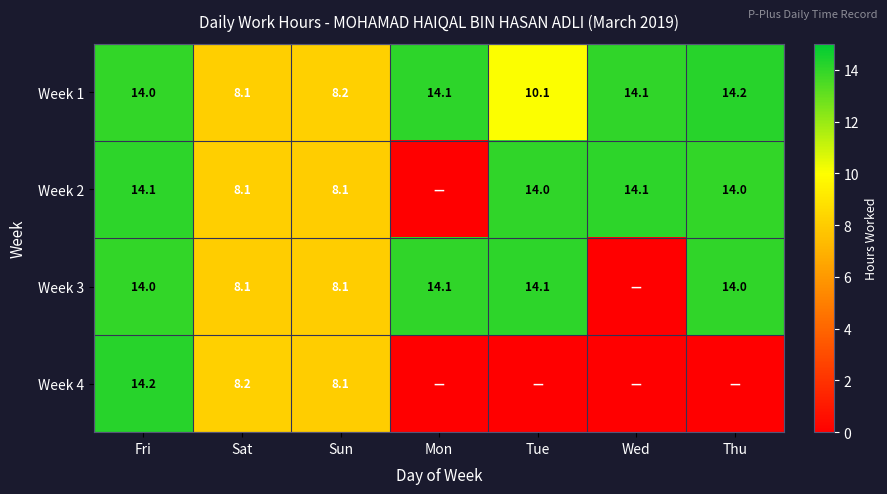

What is the total value across all series at Sun?

32.5